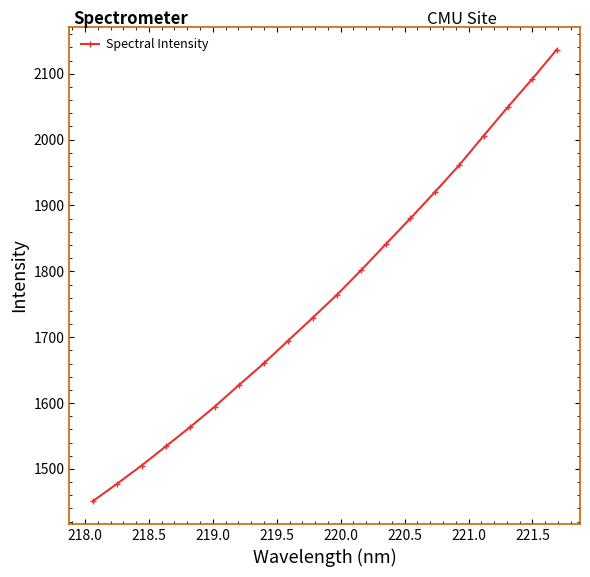

What is the value of the 10th point from the left?

1729.5